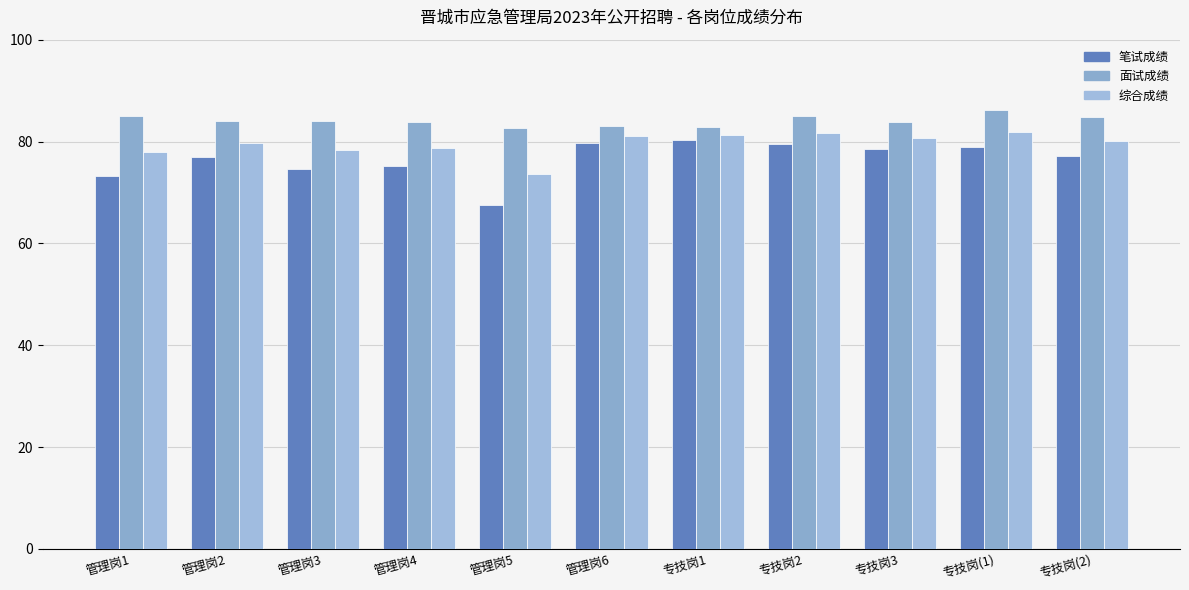

What is the smallest value displayed?

67.5